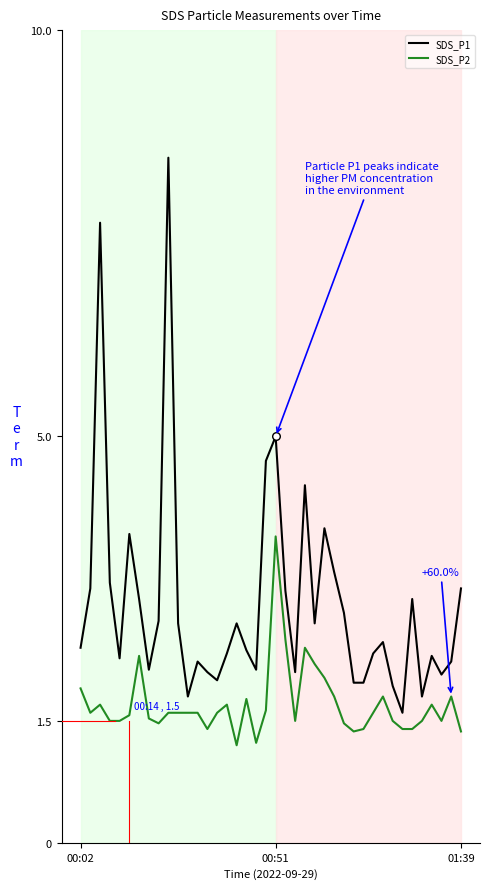

Which series has the largest total across all categories?

SDS_P1